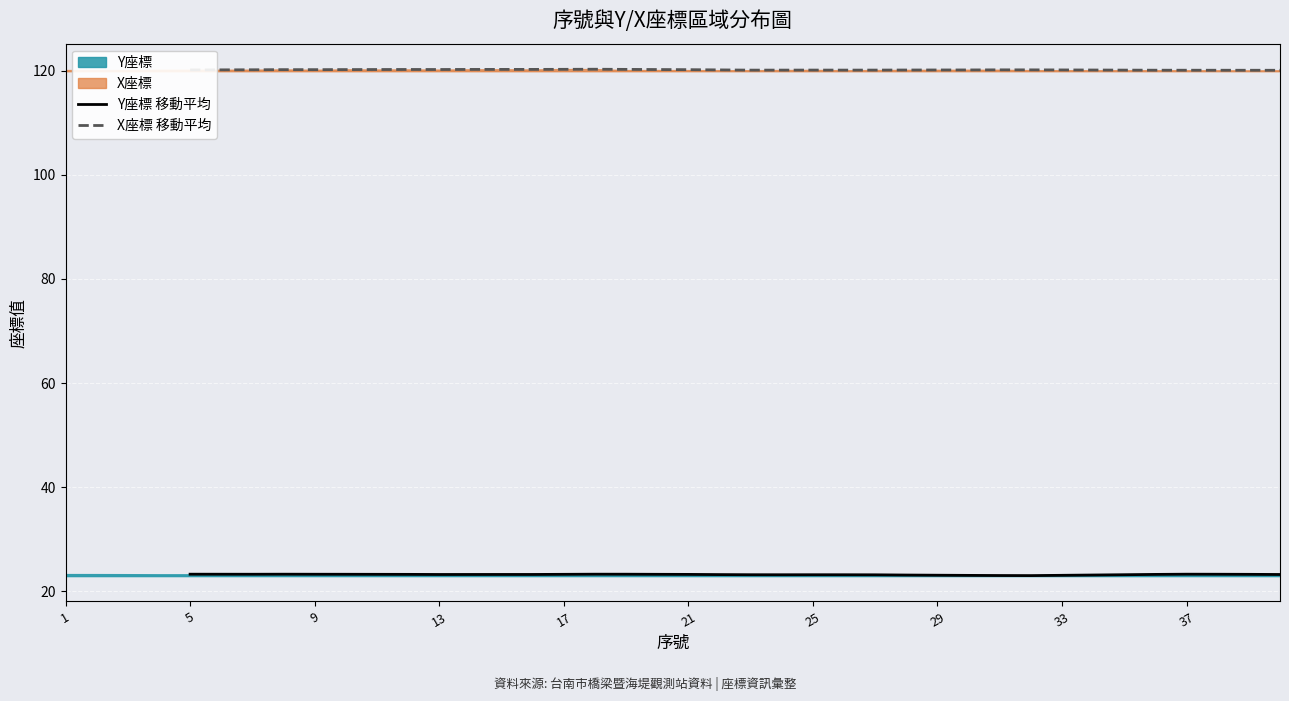

How many Y座標 移動平均 values are between 23 and 24?

35